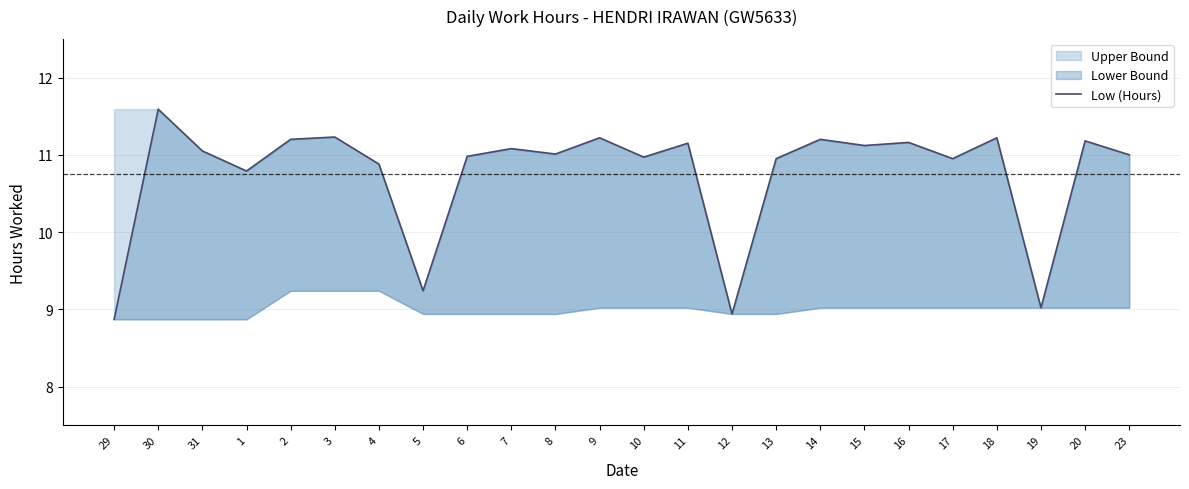

How many points are higher than both their immediate neighbors (excluding endpoints)?

9